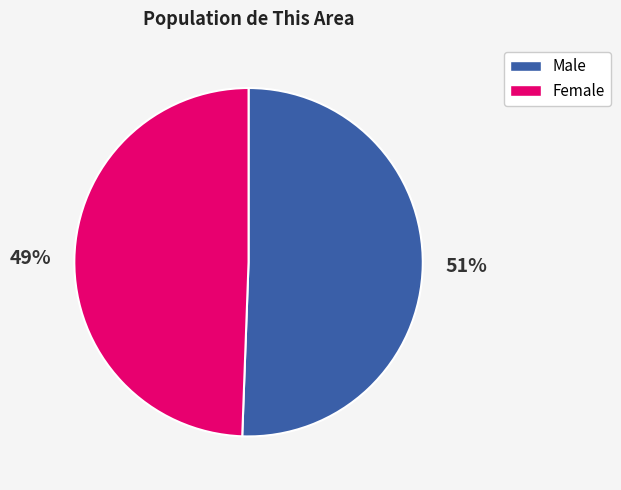

Do Male and Female together represent more than half of the pie?

Yes